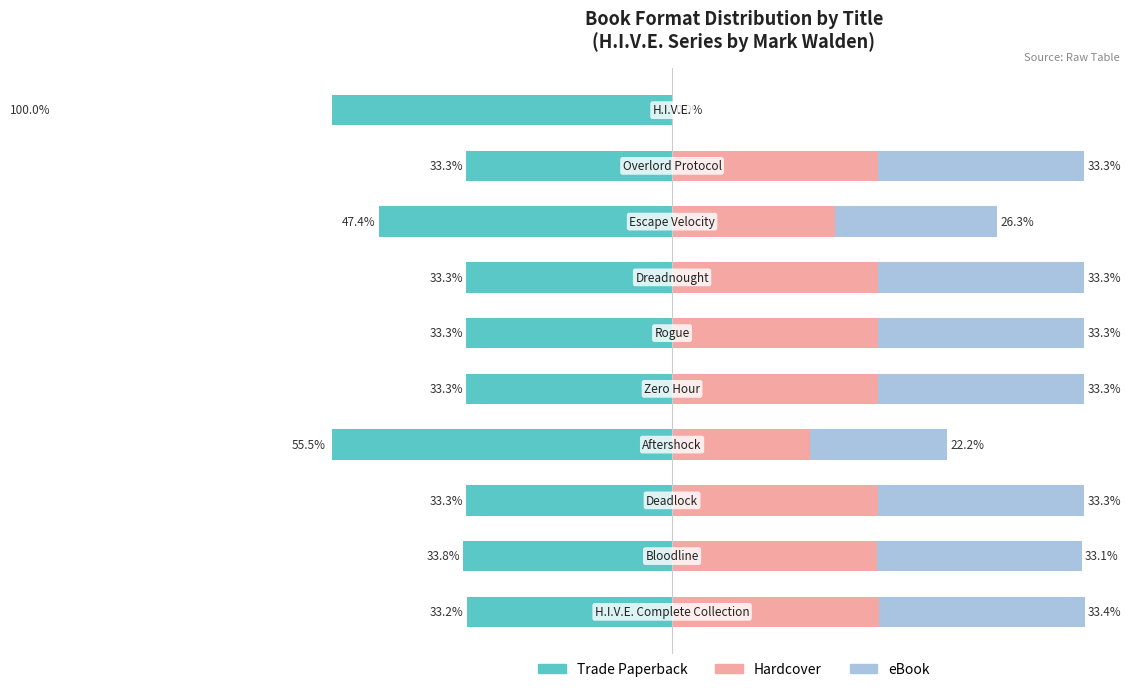

At how many categories does at least one series exceed -55?

10